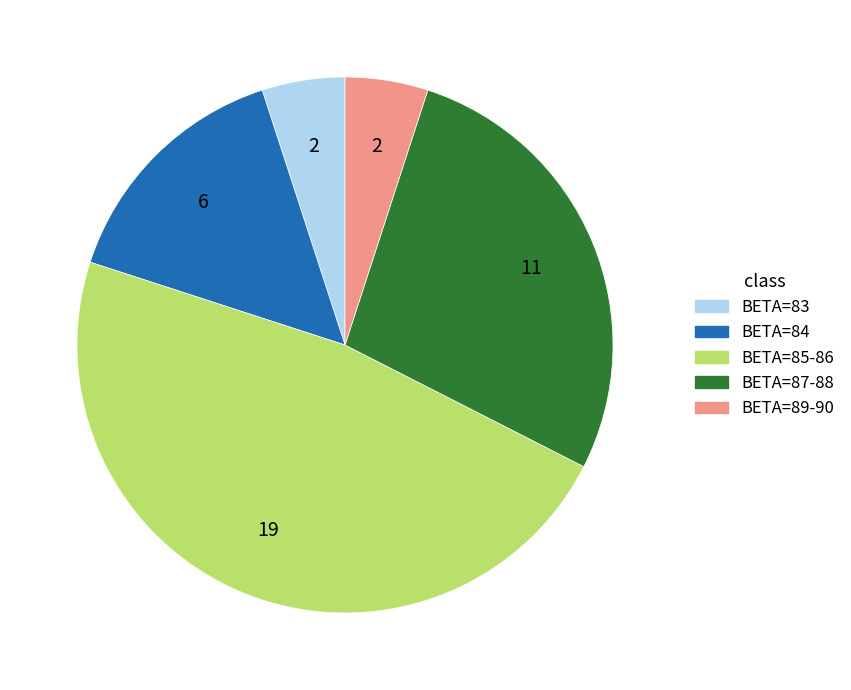

Is there any slice that represents more than half of the pie?

No